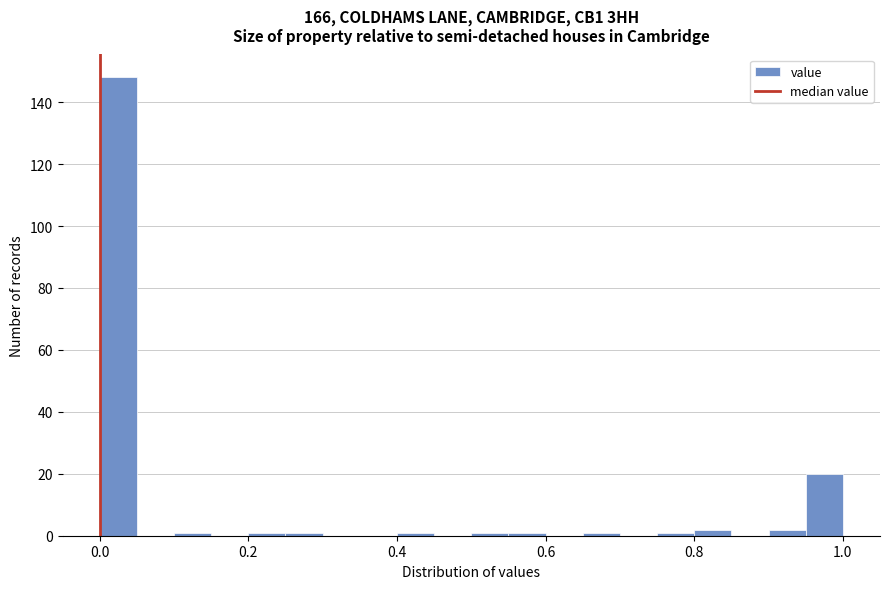

Read against the x-axis, roughly where is the centre of the tallest bar?

0.02